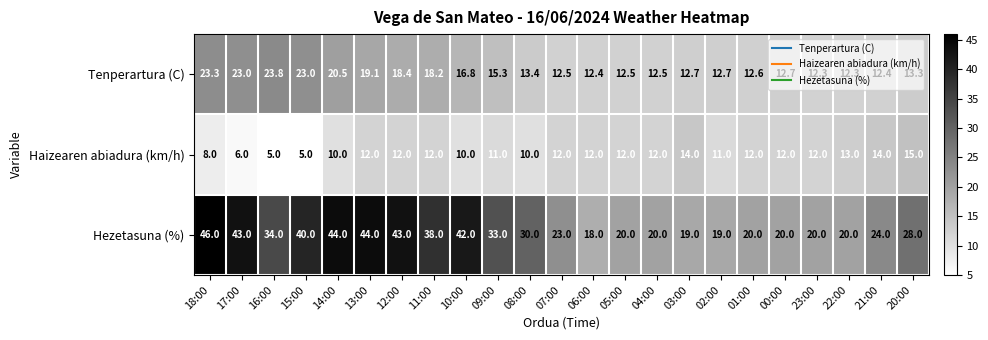

What is the difference between the Hezetasuna (%) values at 03:00 and 01:00?

1.0